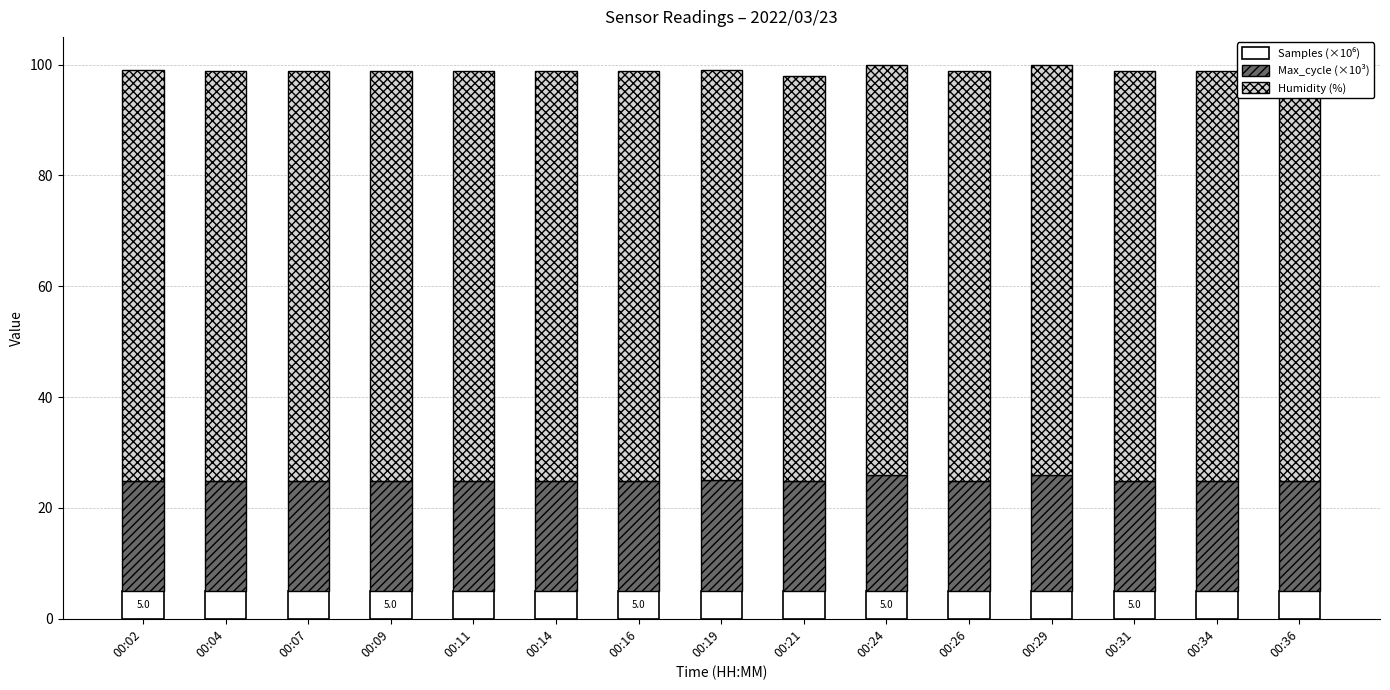

Which has a higher value, 00:29 or 00:24?

00:29